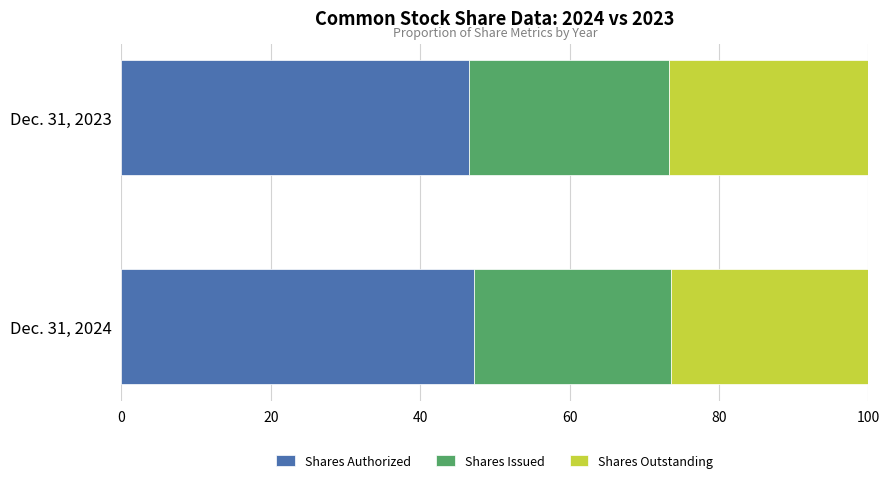

True or false: Shares Authorized has a value of 62.4 at Dec. 31, 2023.

False